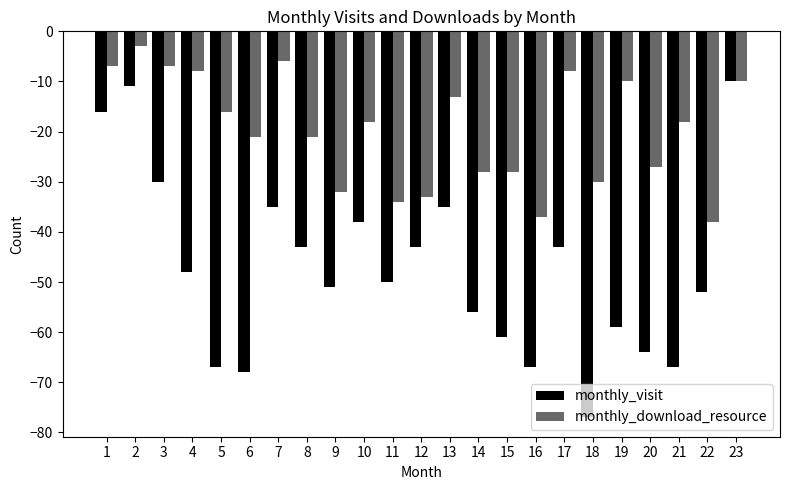

How many data points does each series have?

23